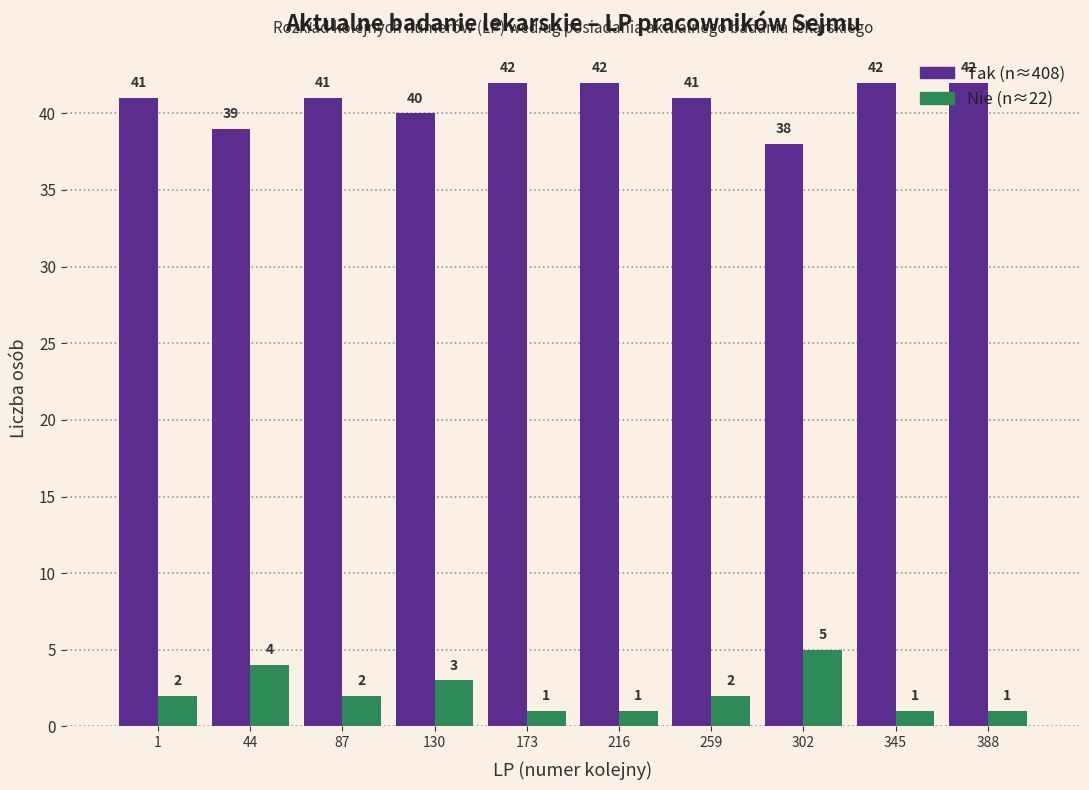

What is the difference between the highest and lowest values at 302?

33